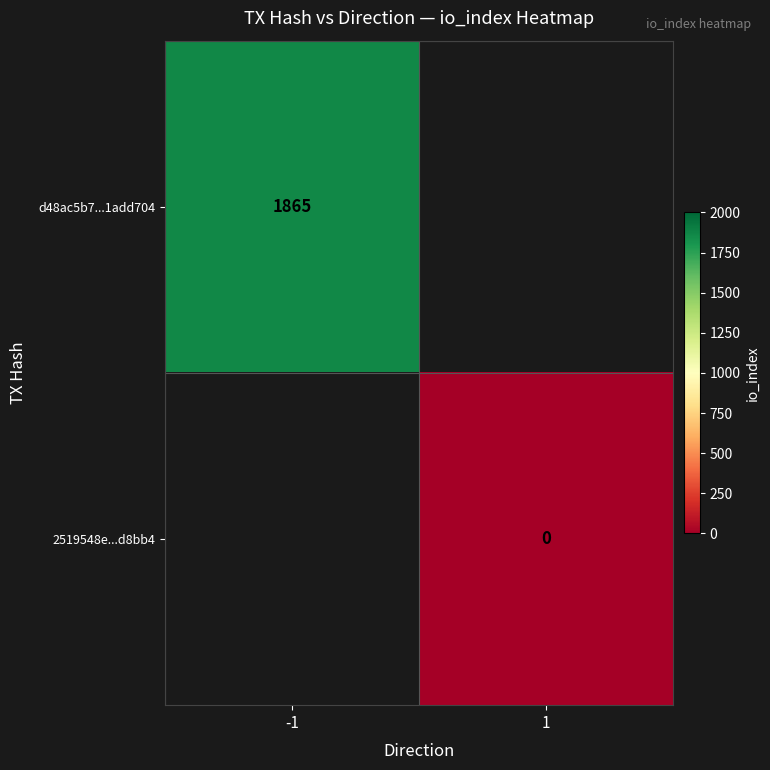

At how many categories does at least one series exceed 1052?

1